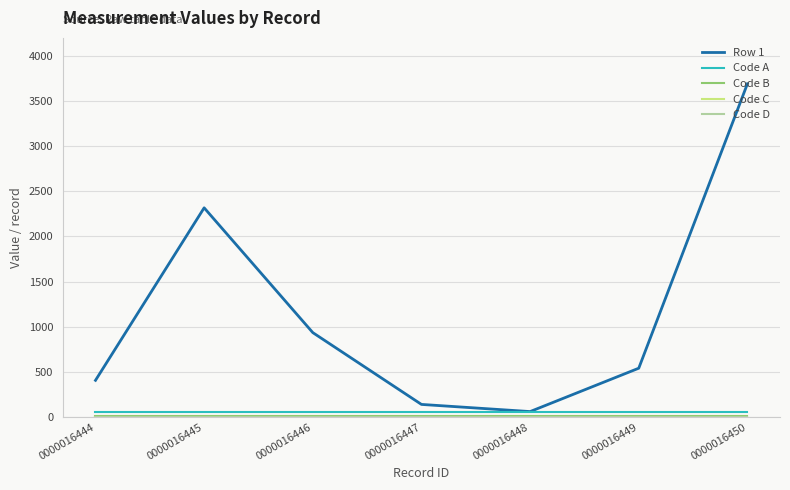

How many lines are shown in the chart?

5